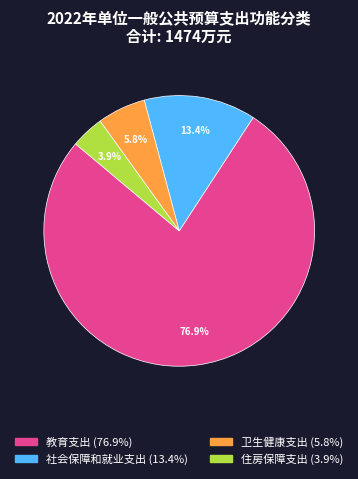

Do 社会保障和就业支出 and 卫生健康支出 together represent more than half of the pie?

No